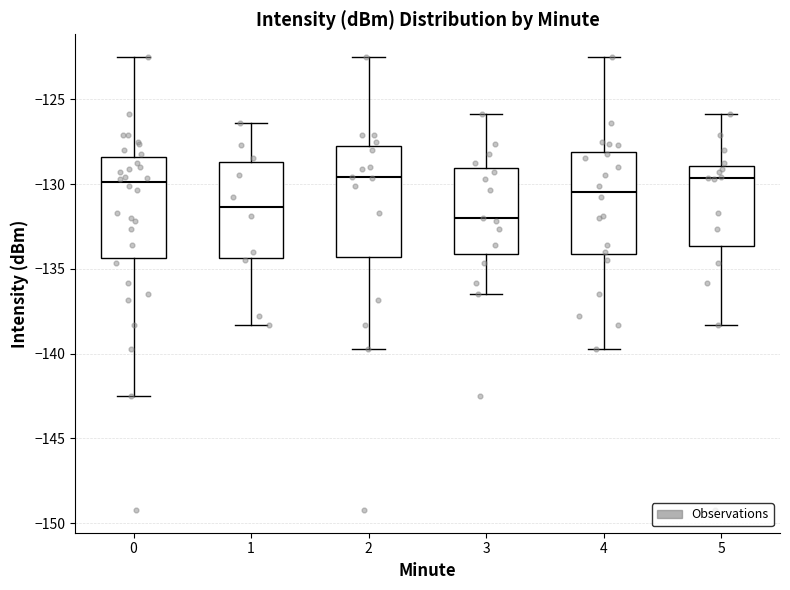

Where is the lower edge of the box at x = 4 on the y-axis? The values are not printed on the chart, so give them approximately, as read against the axis.

-134.0